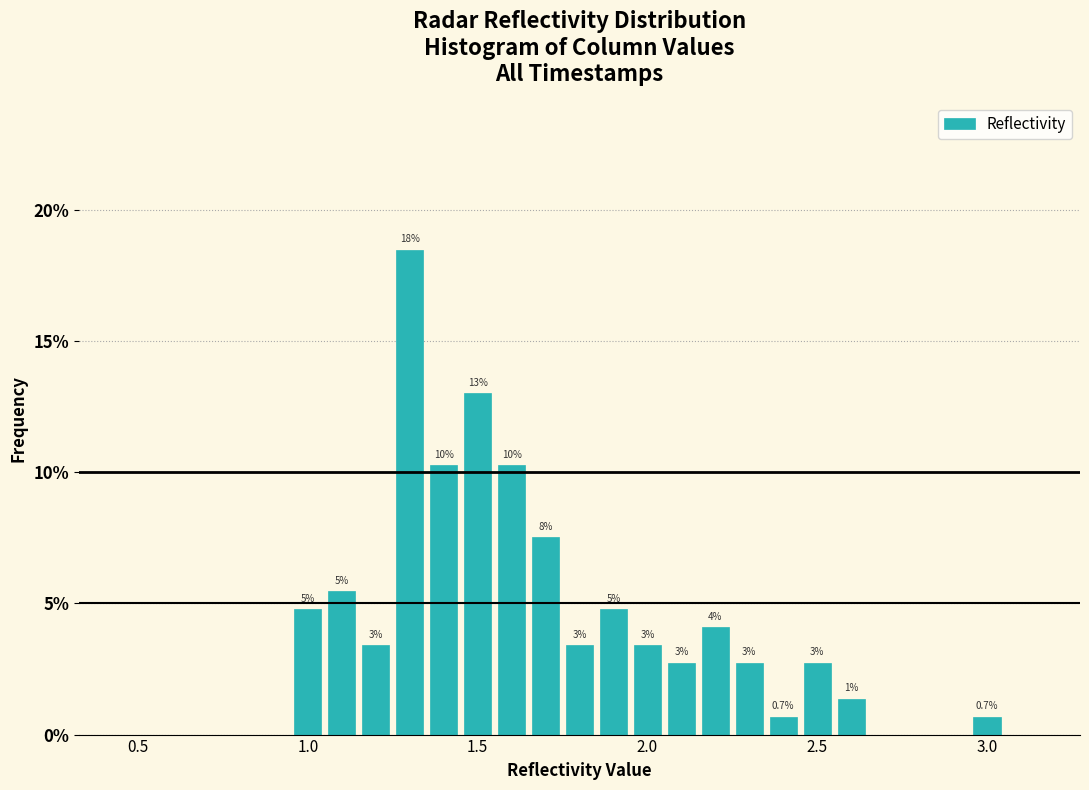

Around what value on the x-axis is the tallest bar? Give the approximate position of its centre, as read against the axis.

1.30